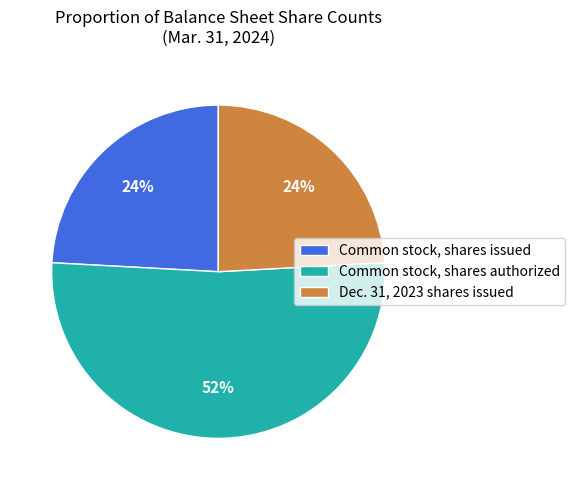

What is the largest slice in the pie chart?

Common stock, shares authorized